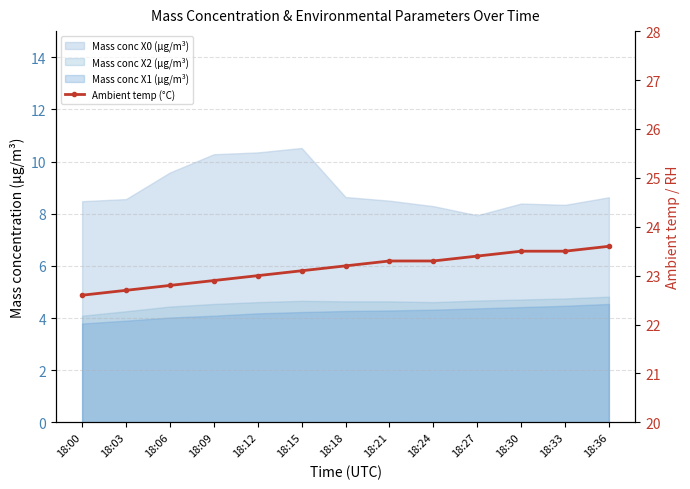

What is the change in value from 18:00 to 18:27?

+0.8